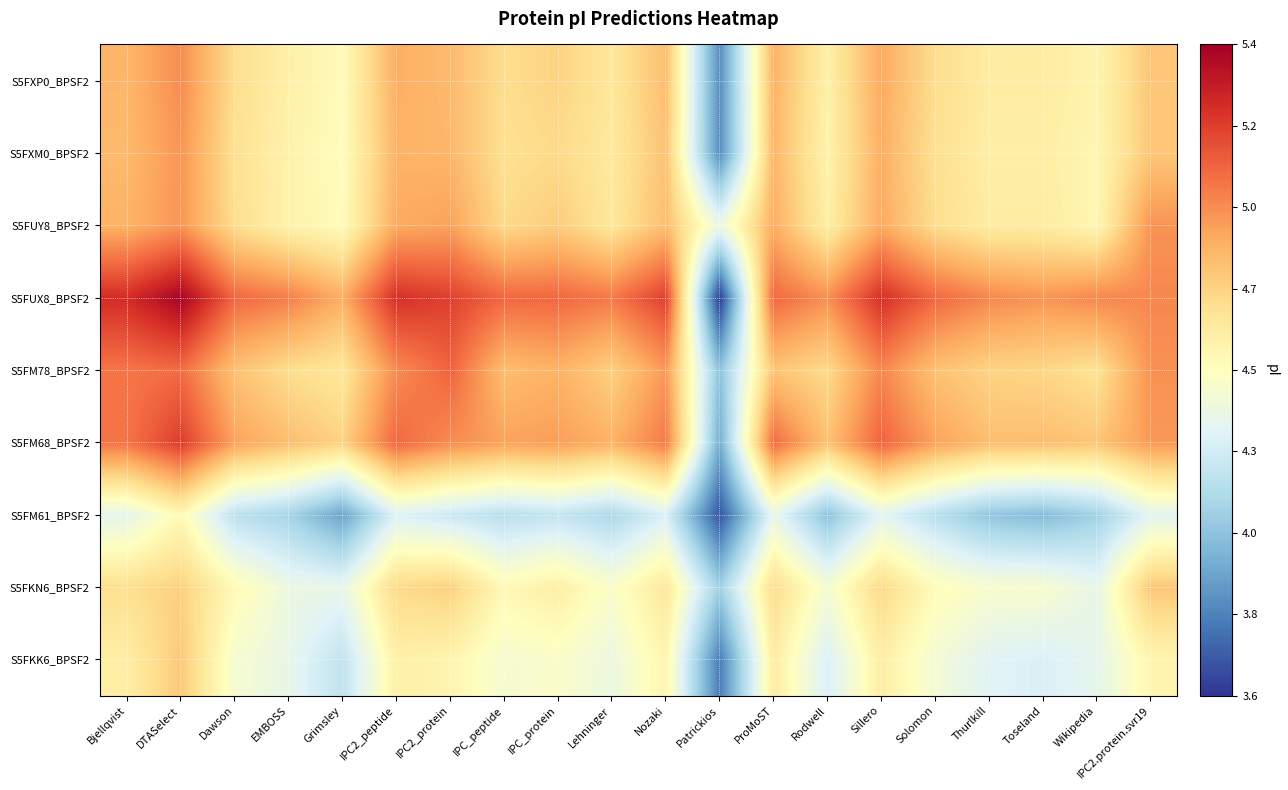

What is the total value across all series at Grimsley?

40.3